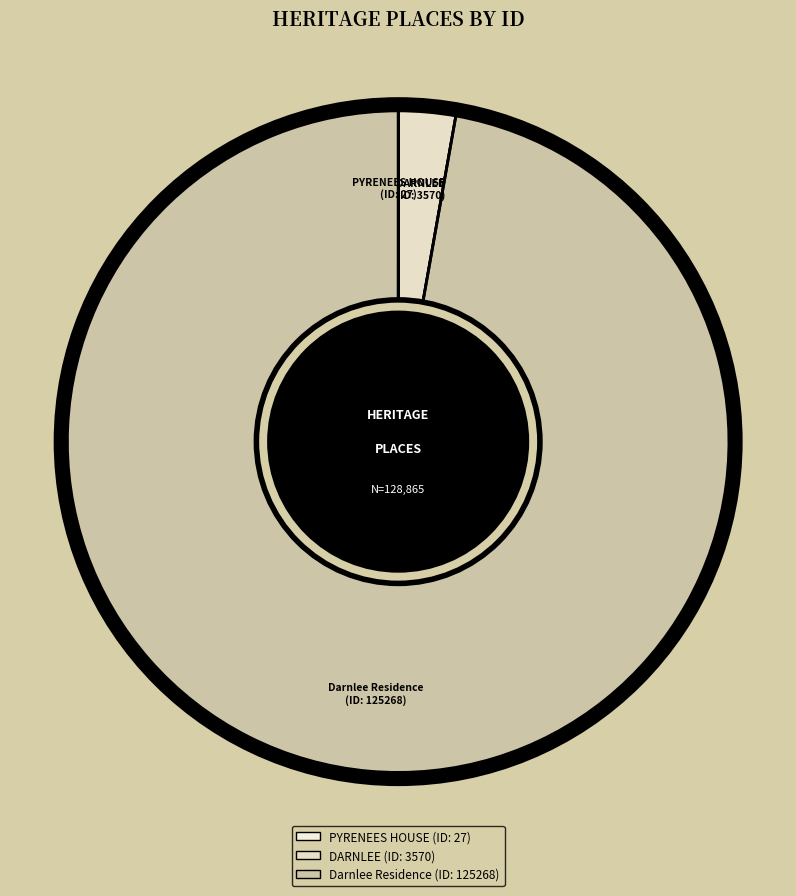

Is it true that Darnlee Residence is 97% of the pie?

True